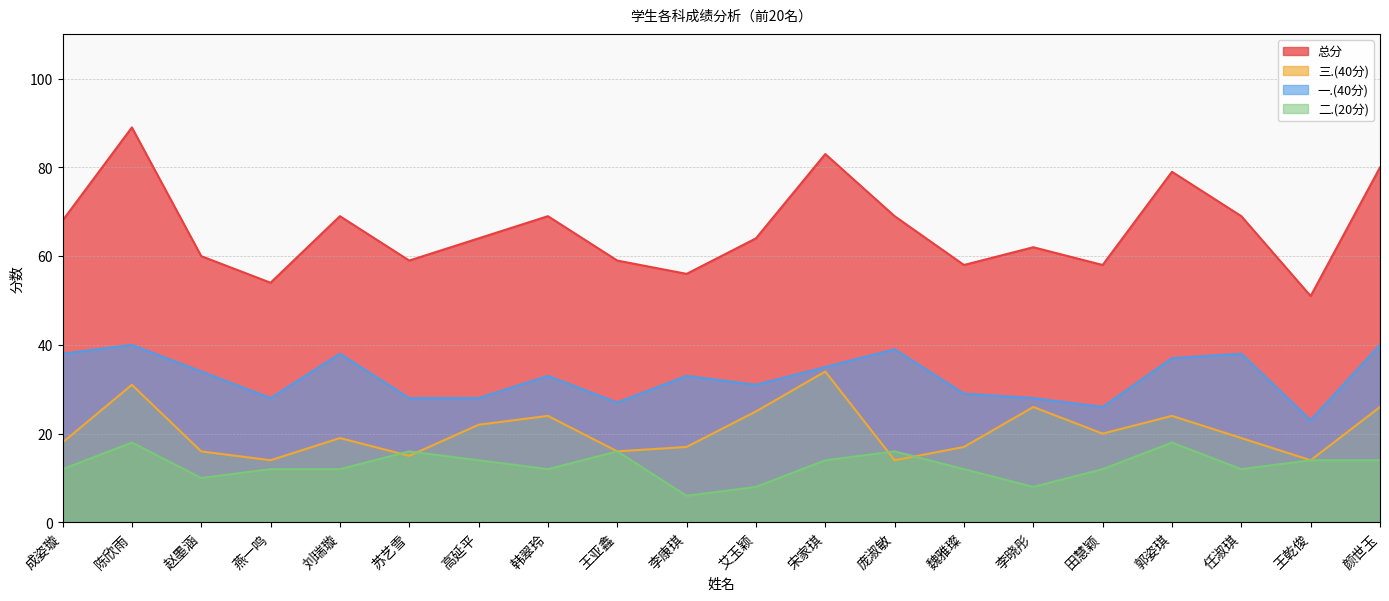

True or false: 总分 and 二.(20分) intersect in this chart.

False